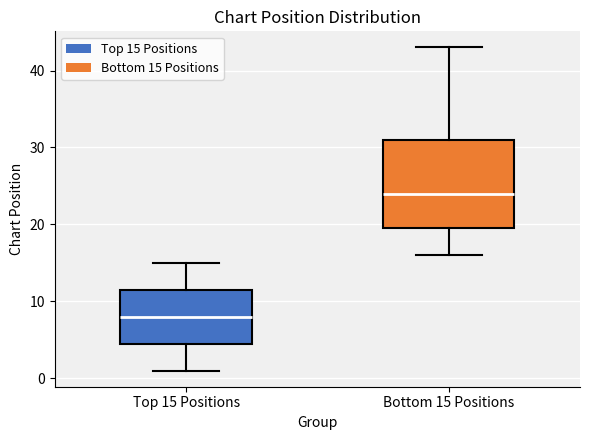

Where is the lower edge of the box for Top 15 Positions on the y-axis? The values are not printed on the chart, so give them approximately, as read against the axis.

5